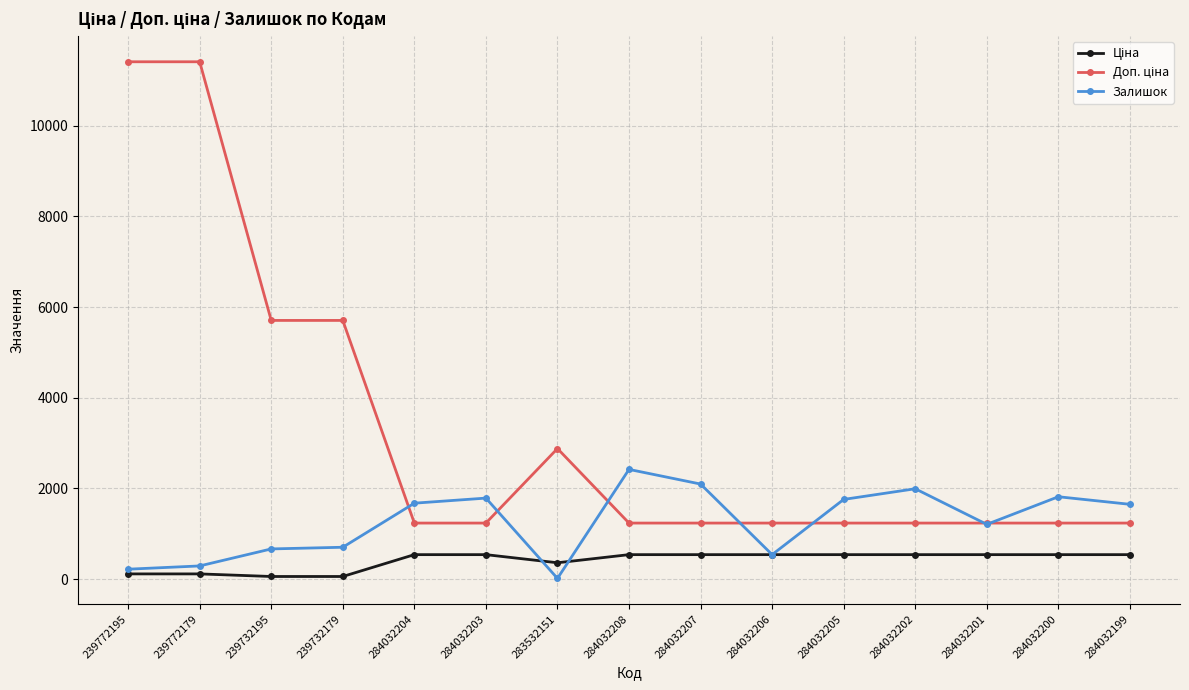

Is it true that Залишок equals 2871.4 at 284032199?

False